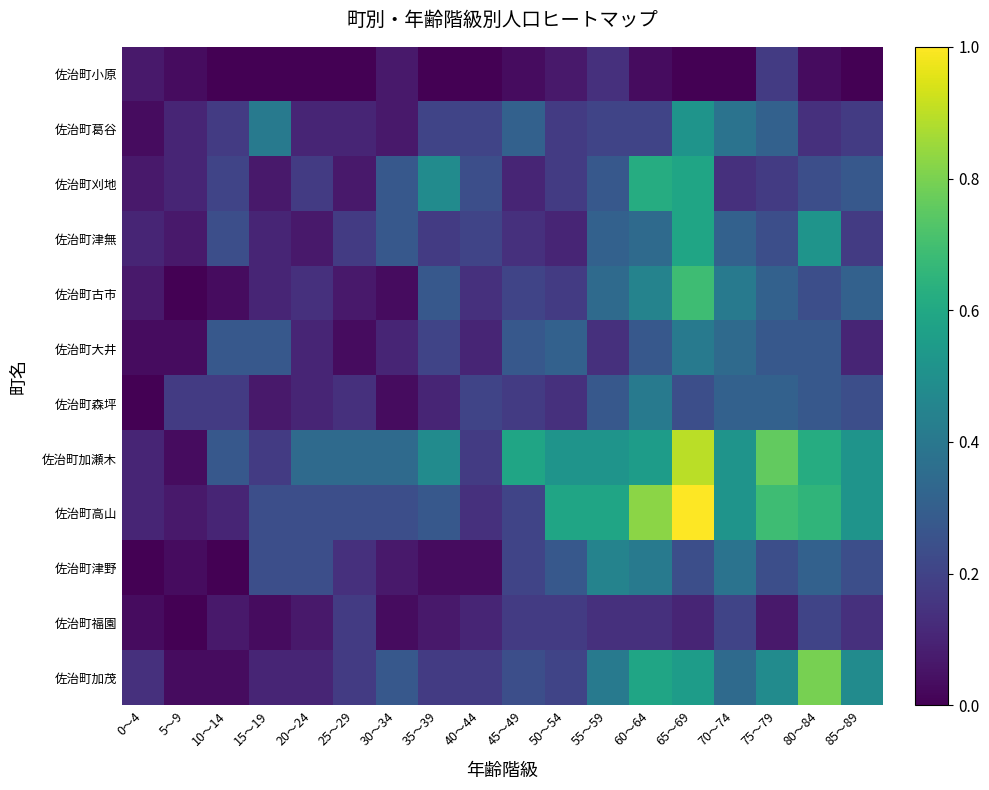

What is the maximum value shown in the chart?

1.0